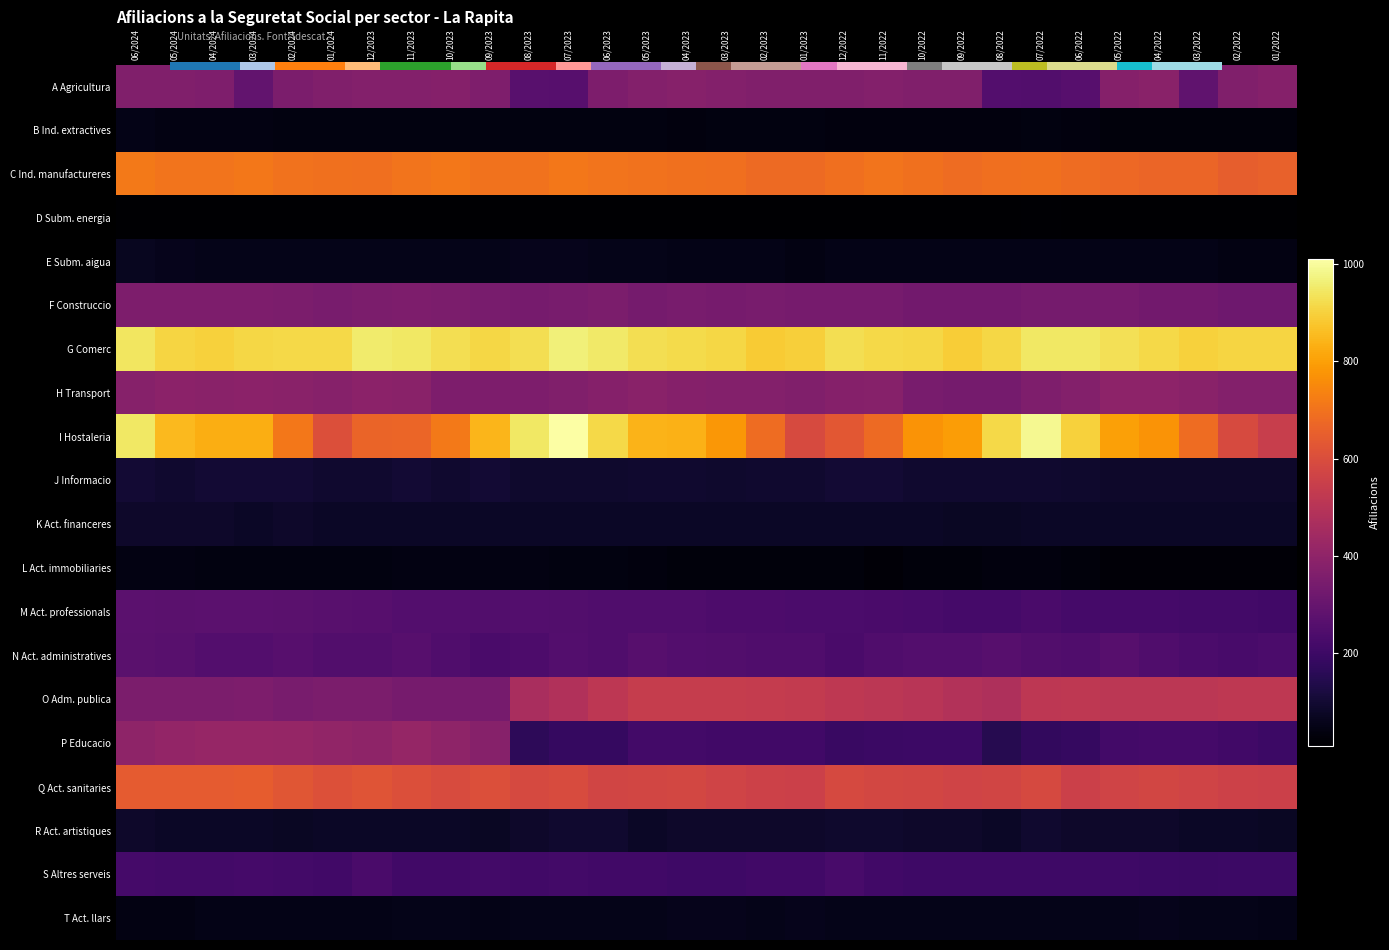

Where does the N Act. administratives series first go above 250?

06/2024